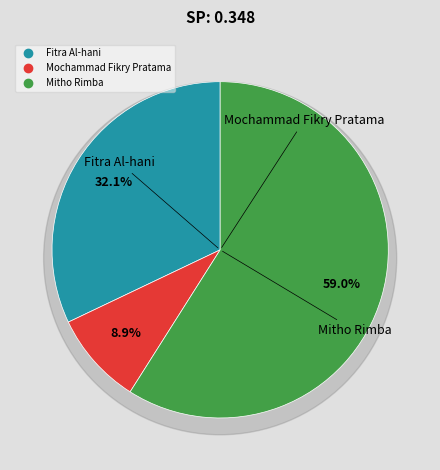

Approximately how many times larger is the value at Fitra Al-hani compared to Mochammad Fikry Pratama?

3.6